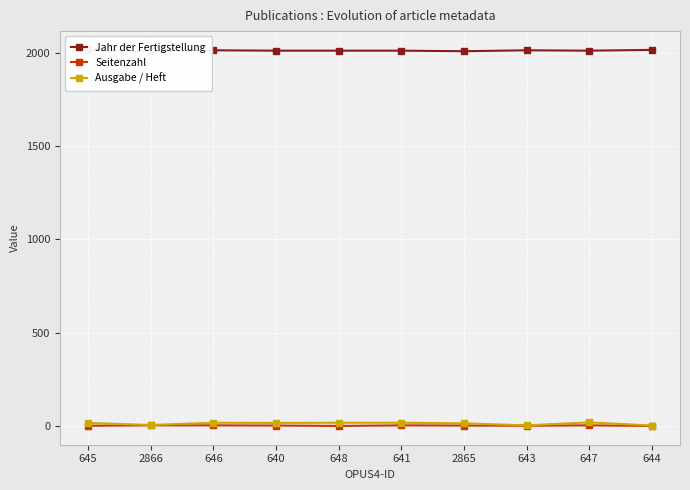

Reading left to right, transcribe all the data shown in this chart.

Jahr der Fertigstellung: 2012	2007	2012	2010	2010	2010	2007	2012	2010	2014
Seitenzahl: 2	4	4	3	1	4	3	2	4	1
Ausgabe / Heft: 17	6	18	17	18	18	15	4	20	3